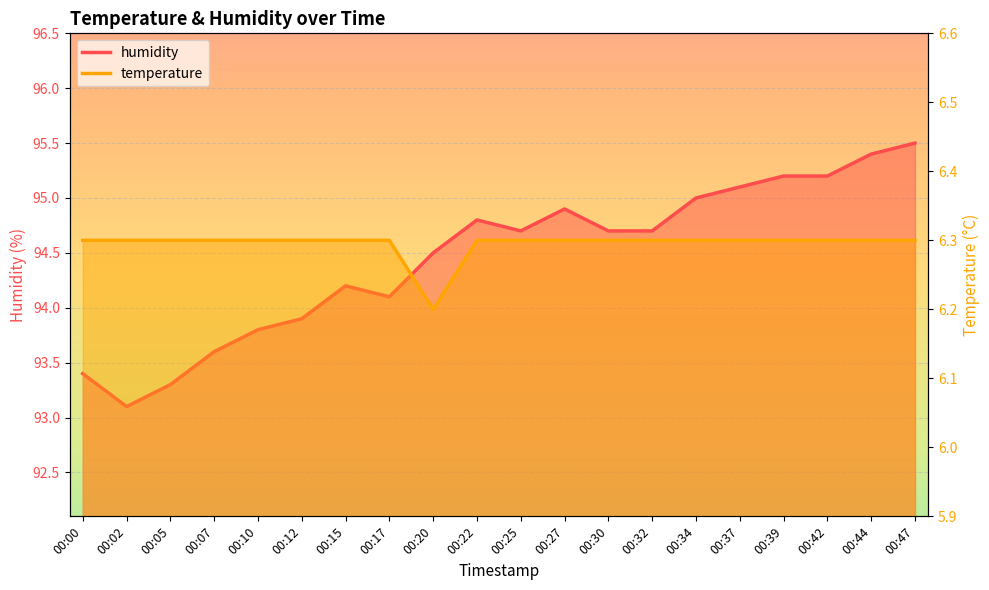

The value of humidity at 00:10 is 93.8. True or false?

True